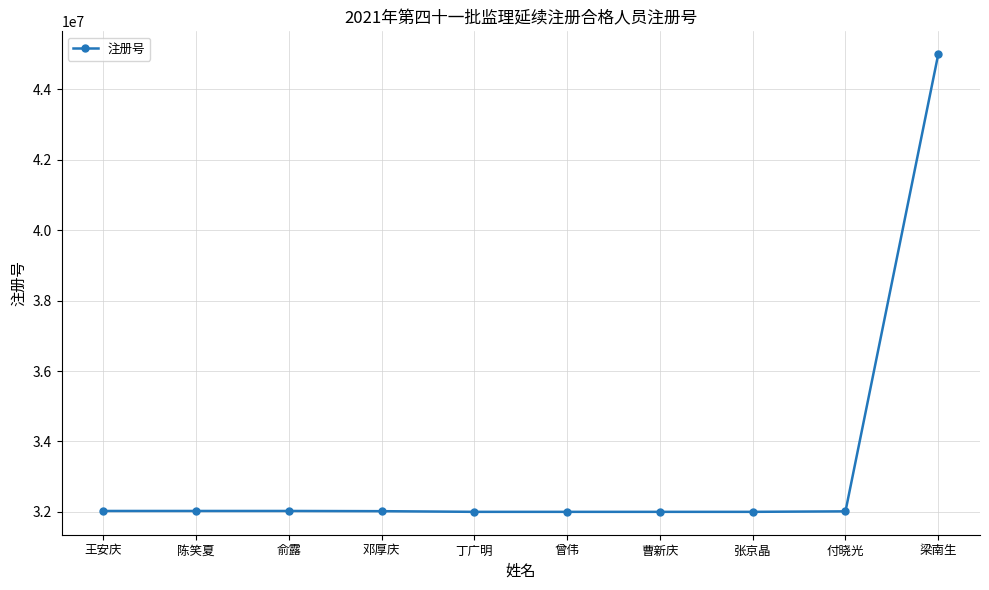

What is the sum of all values?

333111863